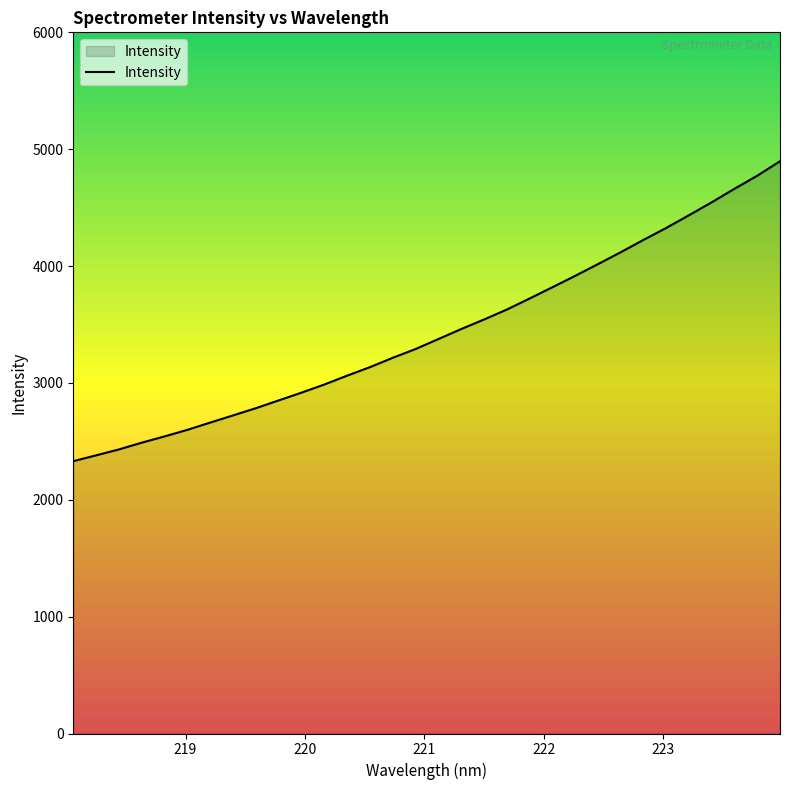

What is the maximum value shown in the chart?

4897.0